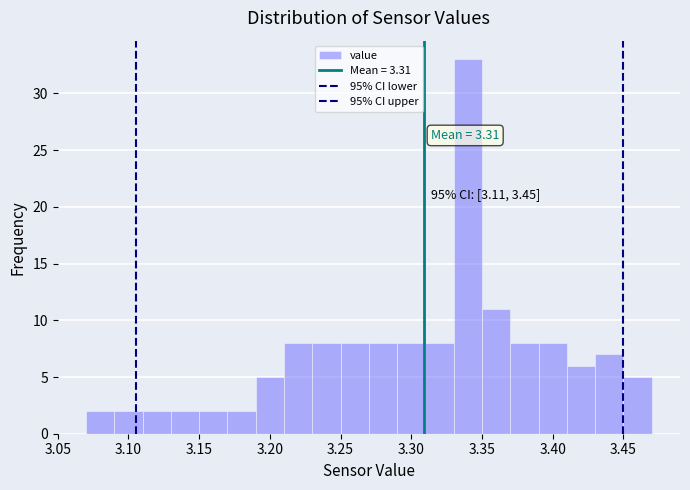

Which range on the x-axis has the tallest bar?

3.33 to 3.35